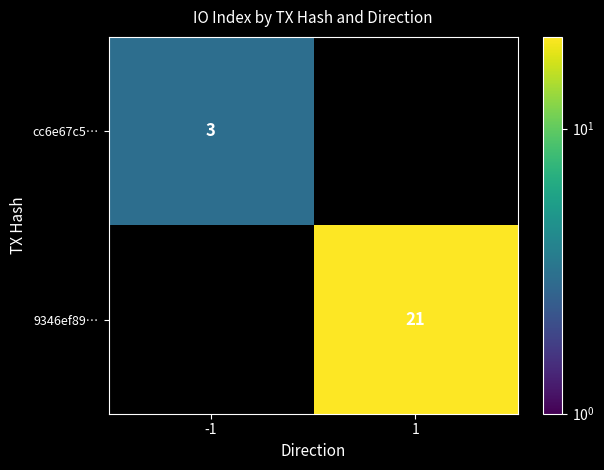

Is it true that 9346ef89… equals 33.7 at 1?

False